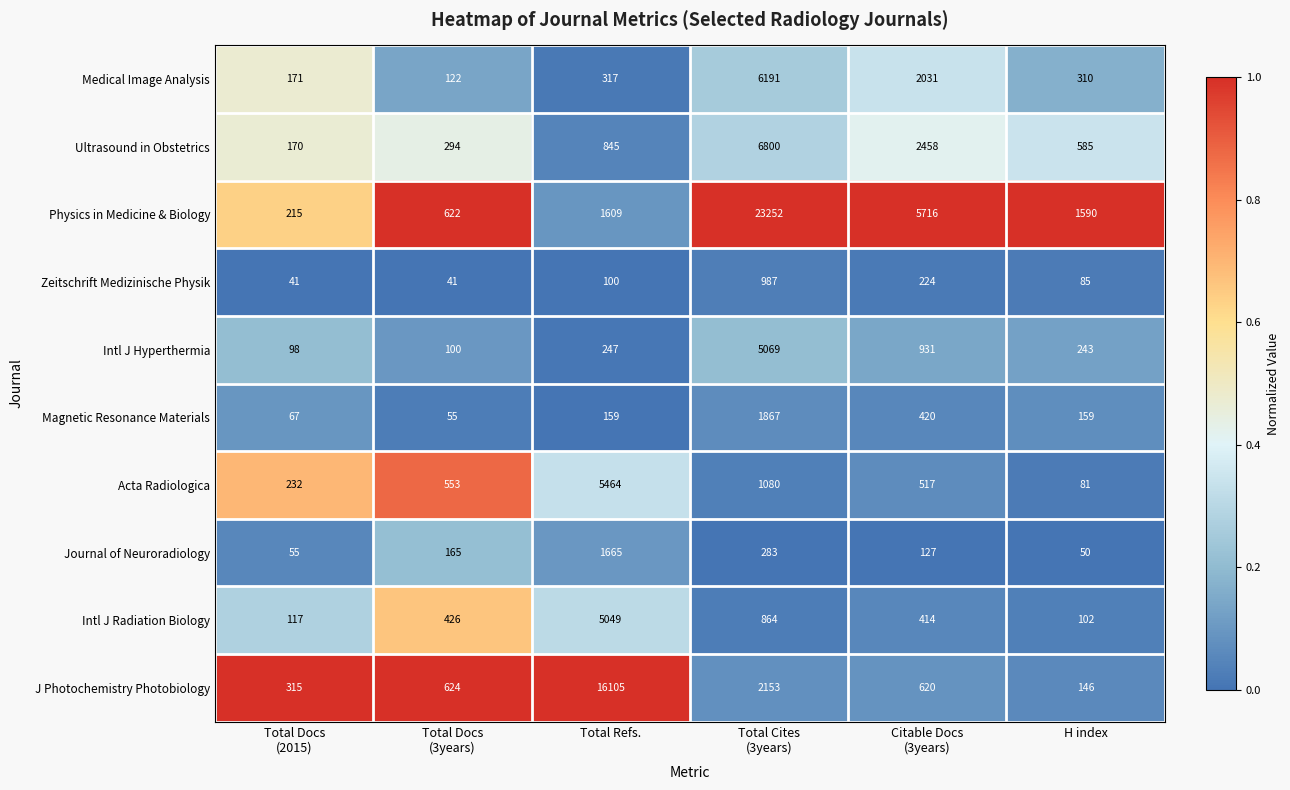

Count the number of categories in the chart.

6